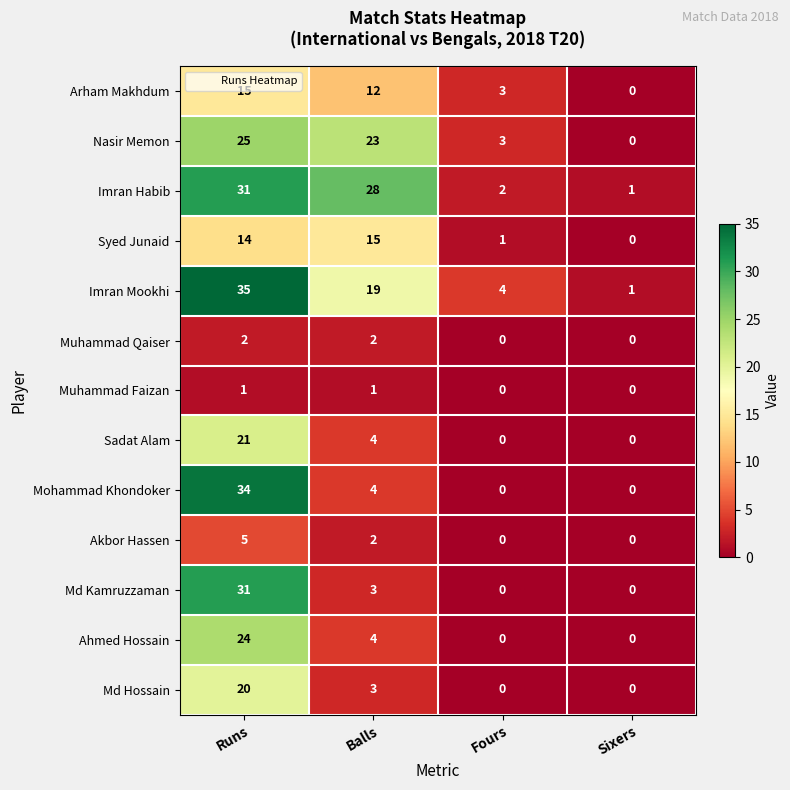

Rank the categories by Syed Junaid value from lowest to highest.

Sixers, Fours, Runs, Balls